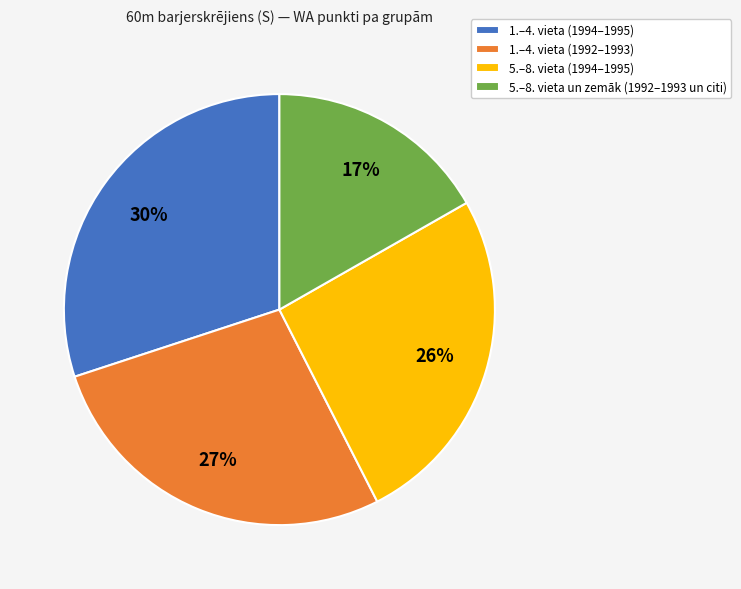

To the nearest percent, what portion does 5.–8. vieta (1994–1995) represent?

26%